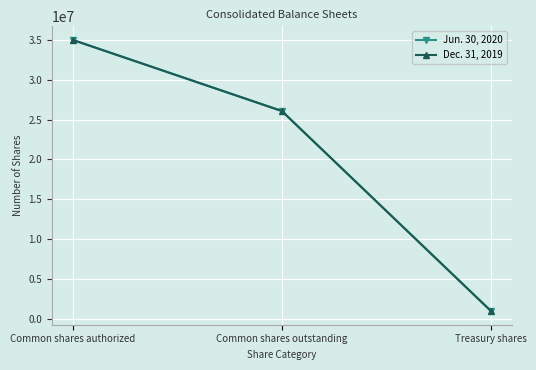

What is the sum of the Jun. 30, 2020 values at Common shares outstanding and Treasury shares?

27048796